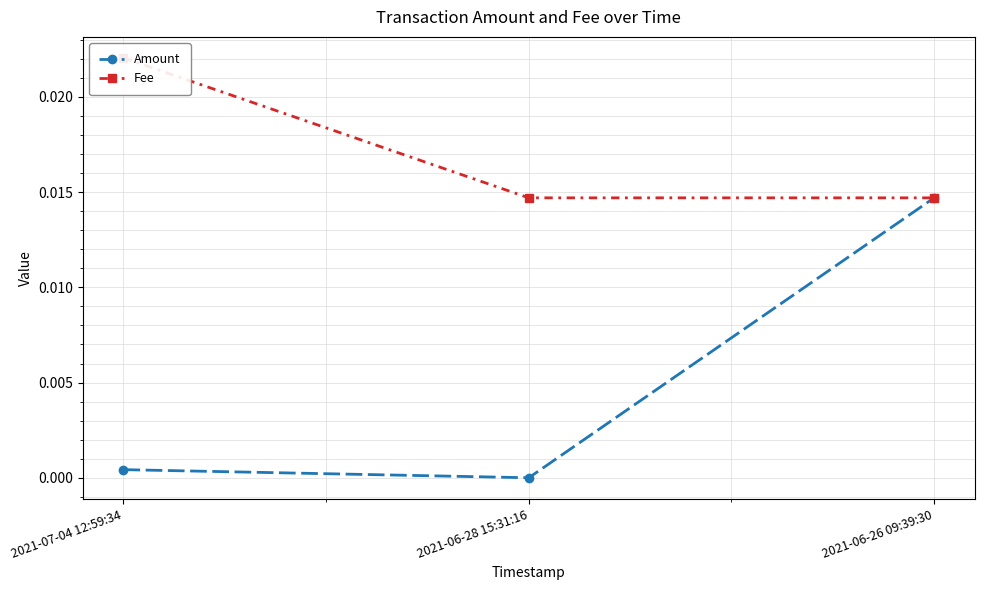

At which category is the sum across all series the highest?

2021-06-26 09:39:30